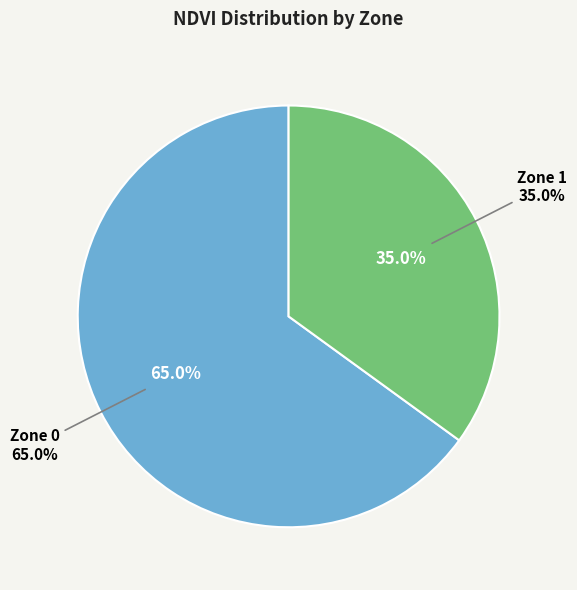

Is there a majority slice in this chart?

Yes